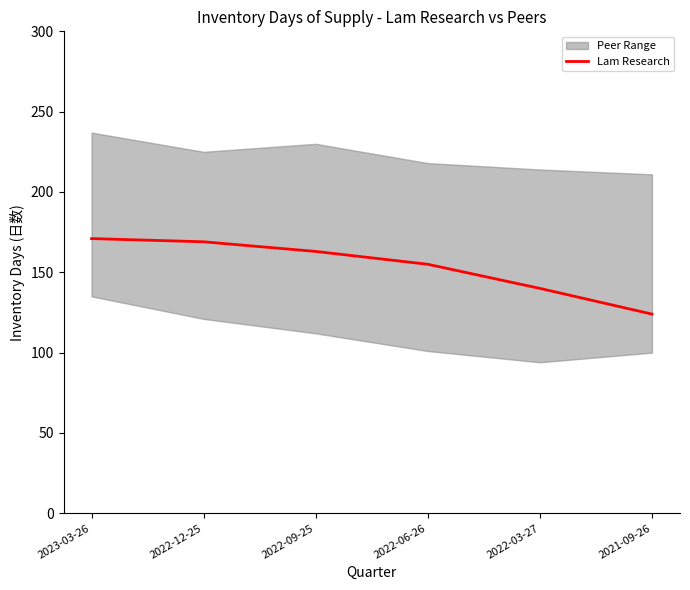

Which category has the lowest value in the Lam Research series?

2021-09-26